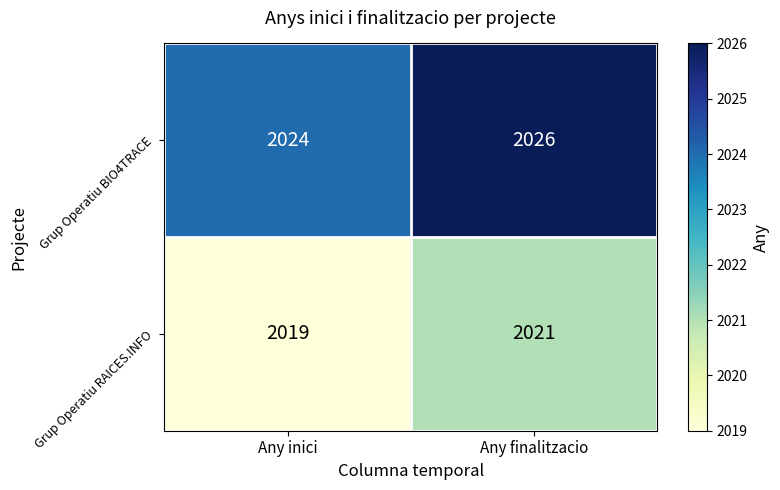

True or false: Grup Operatiu RAICES.INFO has a value of 3307 at Any finalitzacio.

False